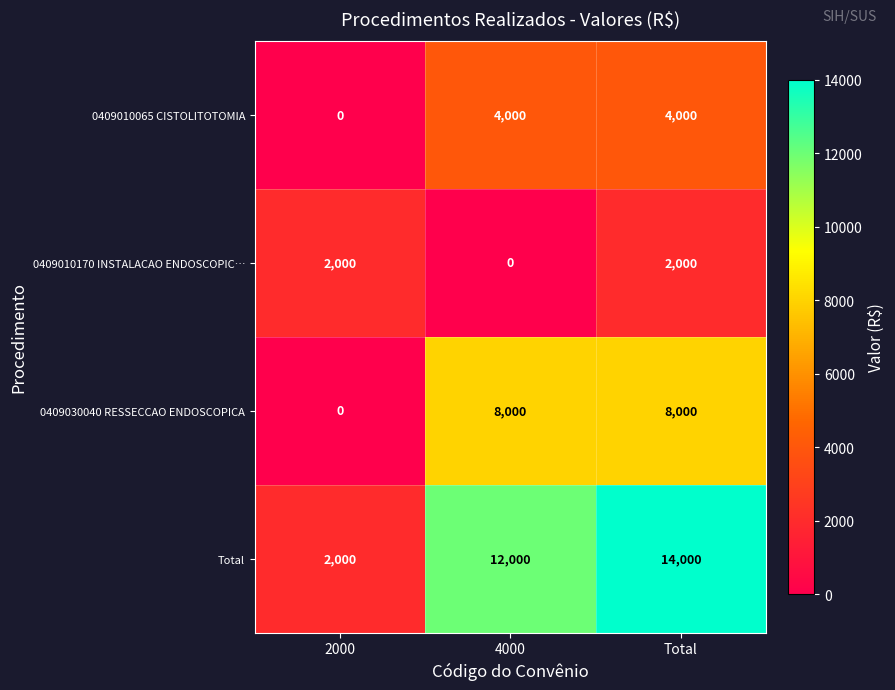

What is the maximum value shown in the chart?

14000